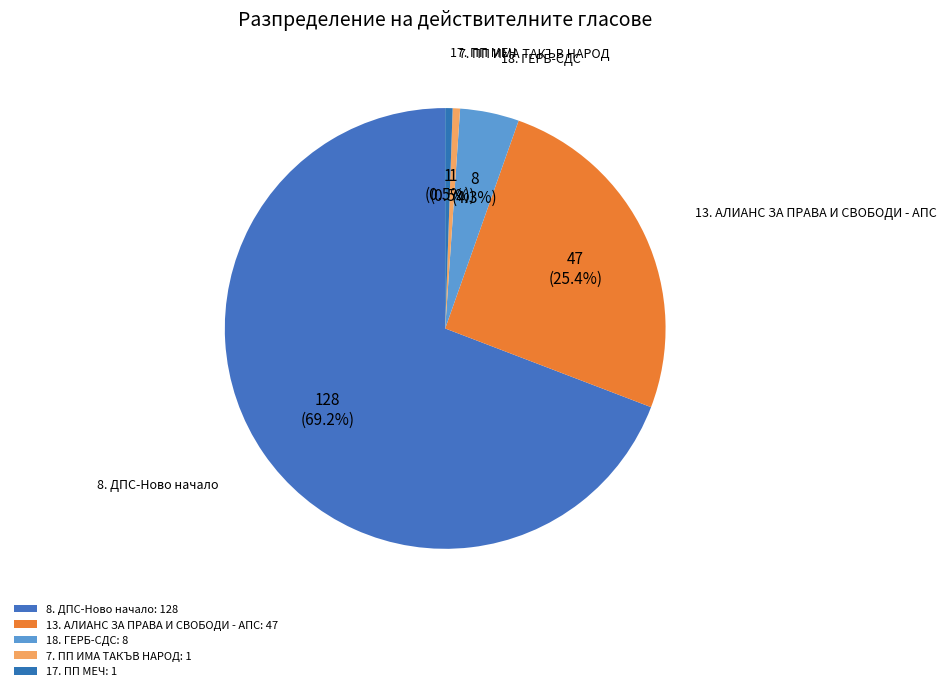

Is it true that 18. ГЕРБ-СДС is 4% of the pie?

True